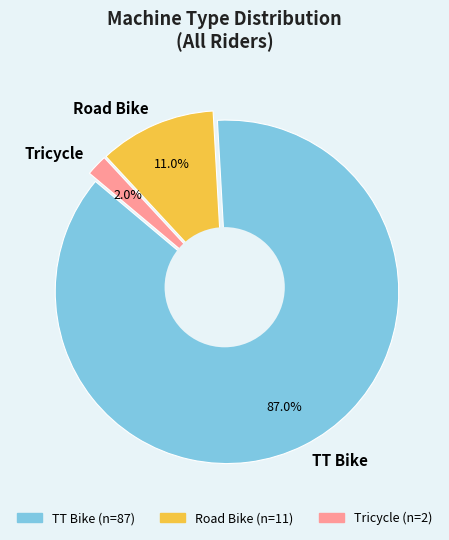

Combined, do TT Bike and Road Bike account for over 50%?

Yes